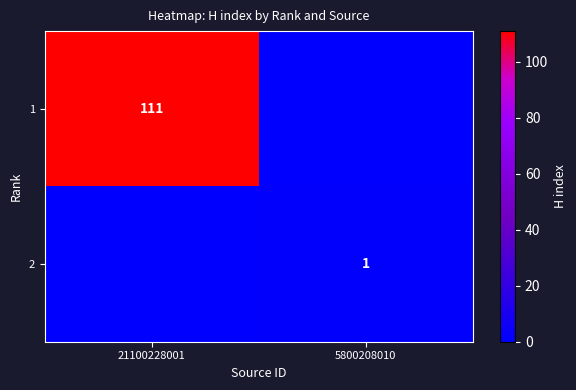

True or false: 2 has a value of 1 at 5800208010.

True